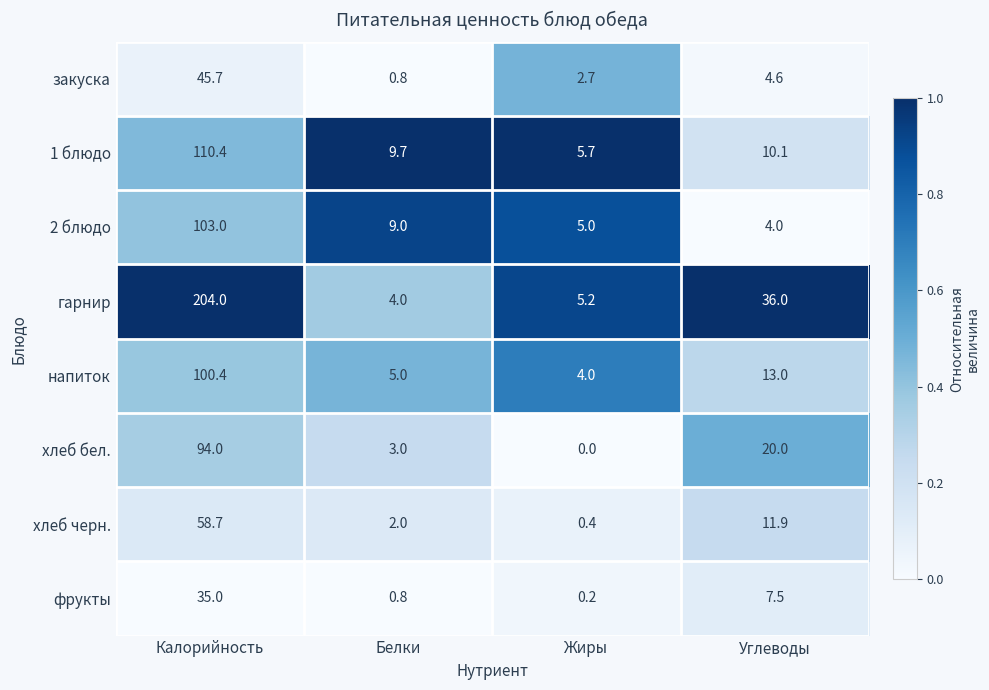

At which category is the sum across all series the highest?

Калорийность